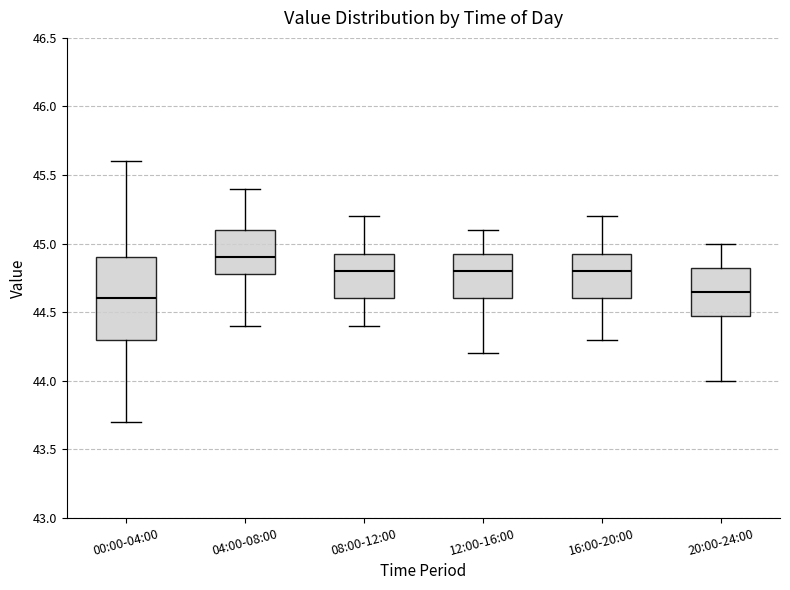

Which box has the lowest median line?

00:00-04:00